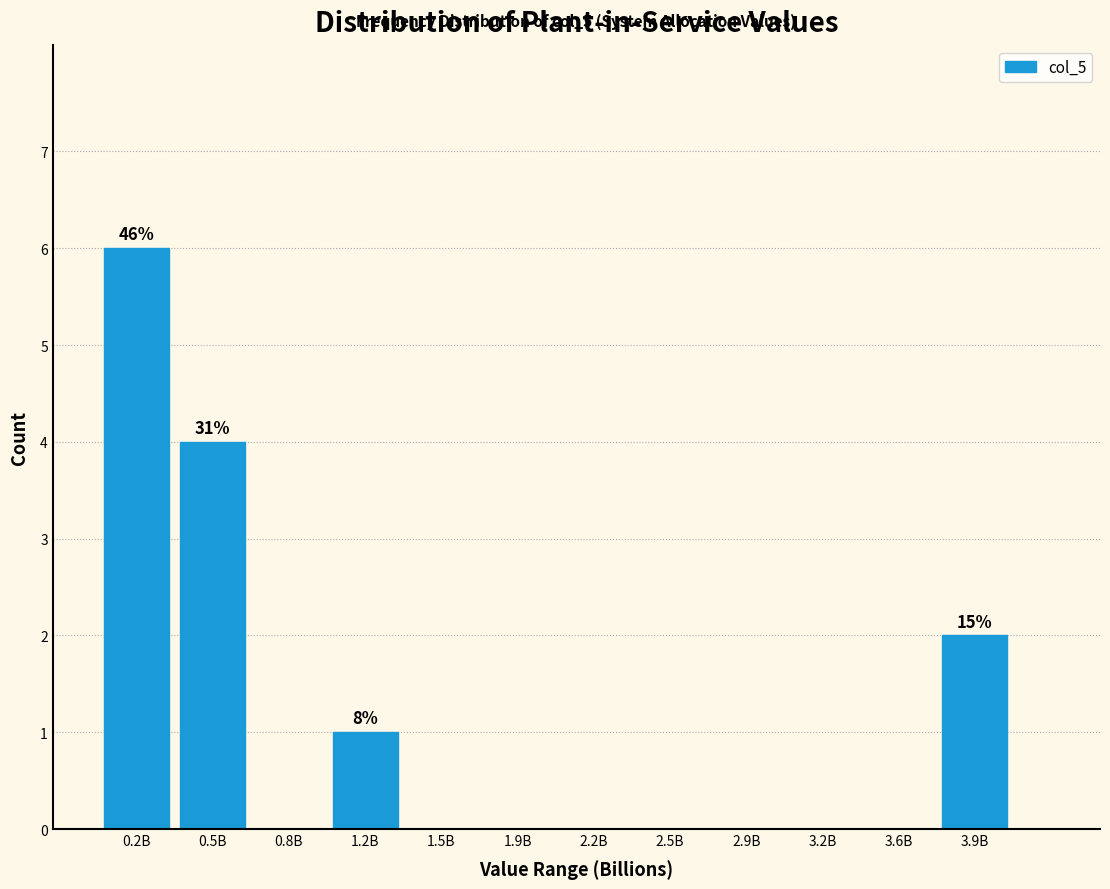

Reading left to right, transcribe all the data shown in this chart.

0.2B=6	0.5B=4	0.8B=0	1.2B=1	1.5B=0	1.9B=0	2.2B=0	2.5B=0	2.9B=0	3.2B=0	3.6B=0	3.9B=2